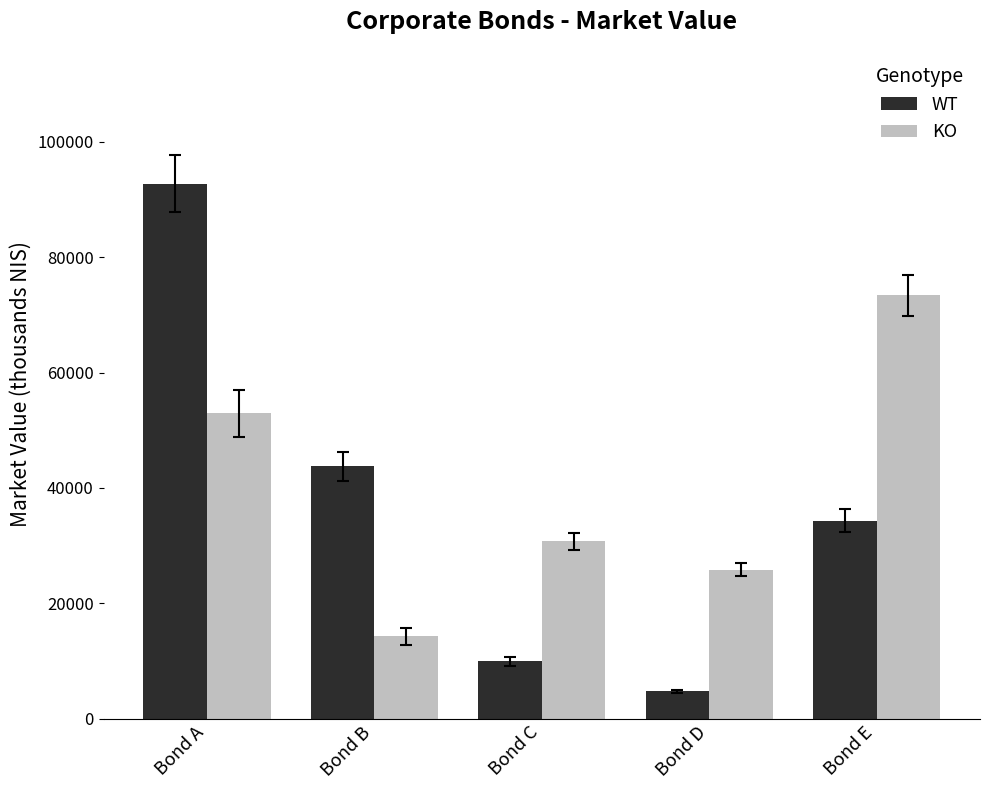

What are all the series names shown in the legend?

WT, KO